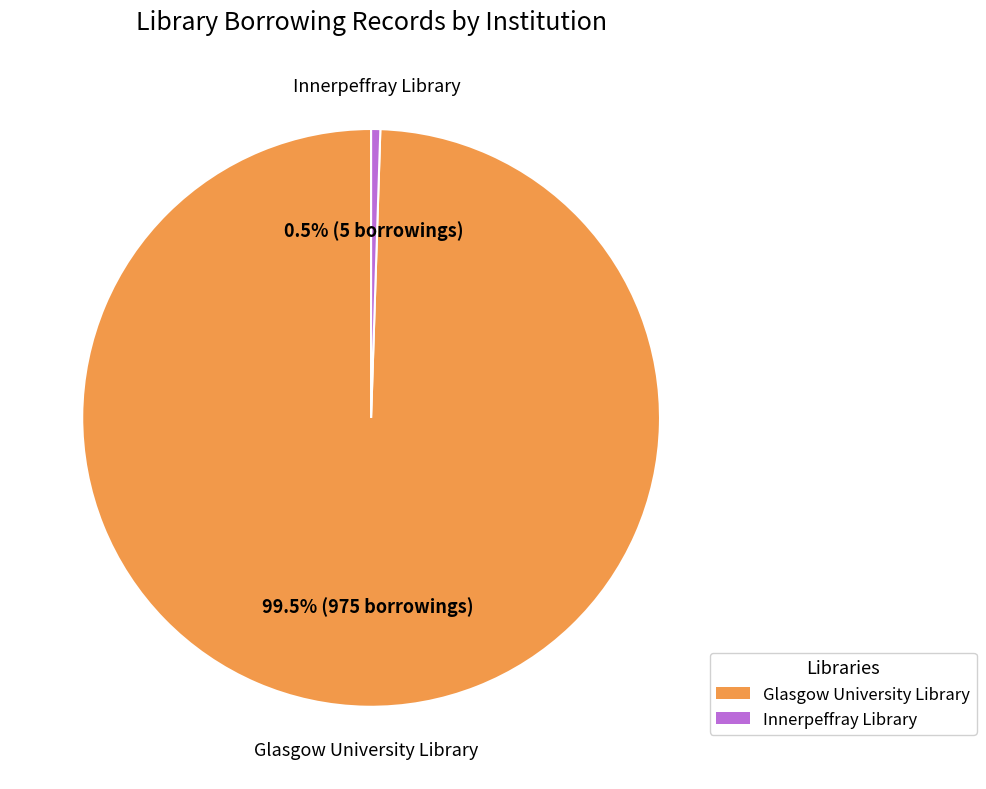

Count the number of slices in the pie.

2